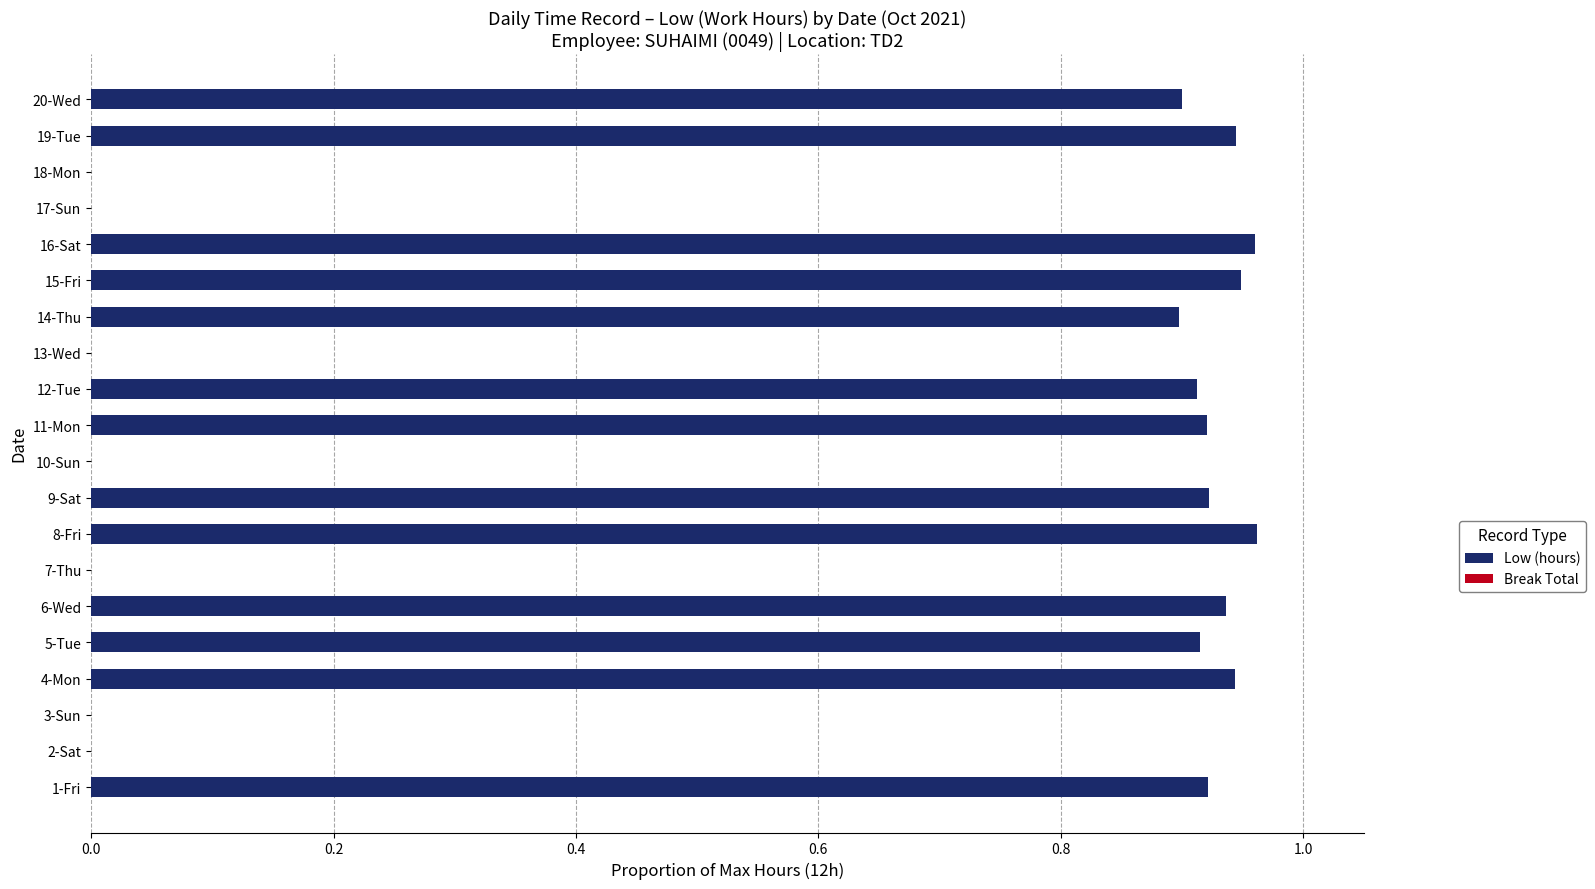

The value at 6-Wed is 1.6. True or false?

False